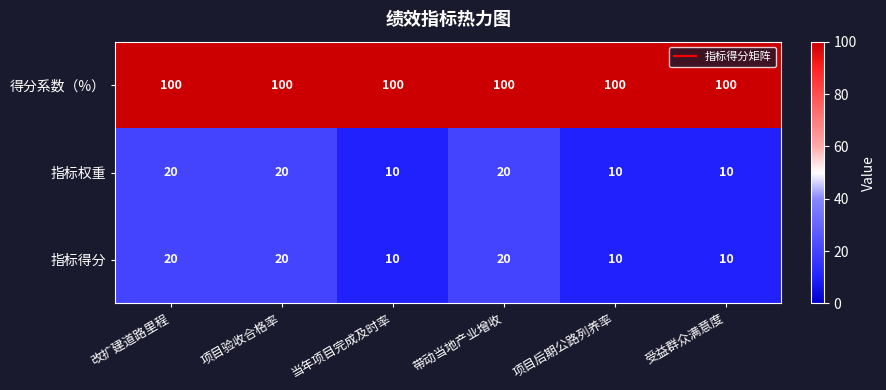

What is the difference between the 指标权重 values at 当年项目完成及时率 and 改扩建道路里程?

10